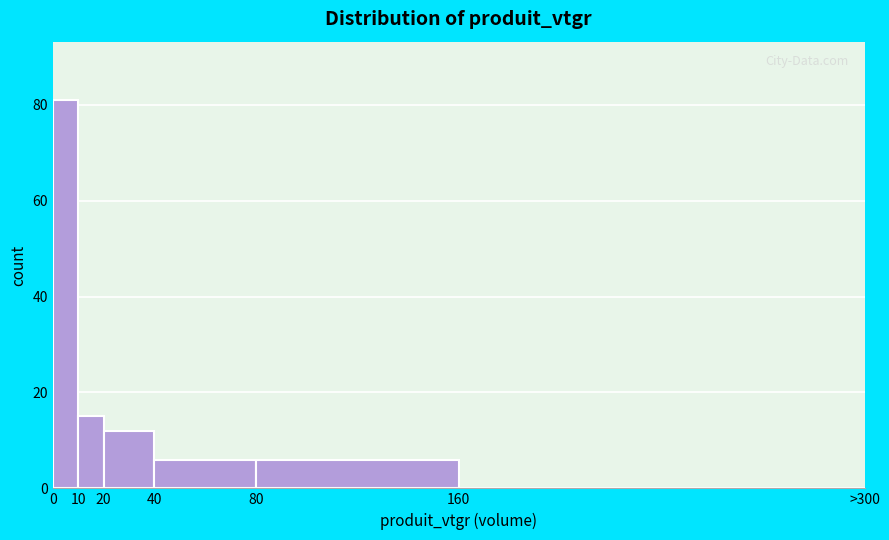

Reading right to left, extract all data points from this chart.

160=0	80=6	40=6	20=12	10=15	0=81